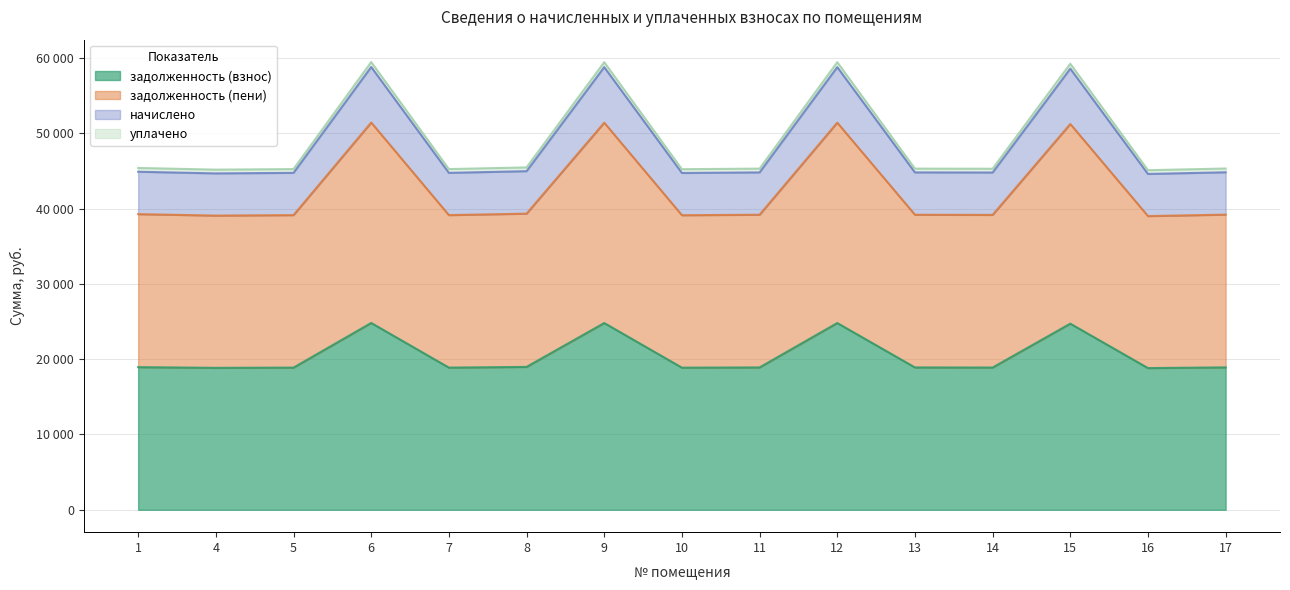

Which category has the highest value across all series?

6